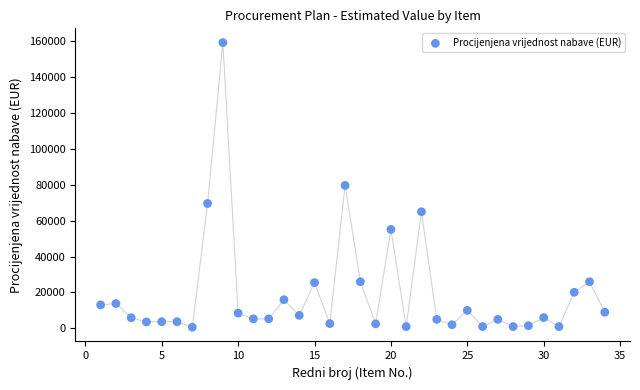

What is the range of X values (max minus min)?

33.0